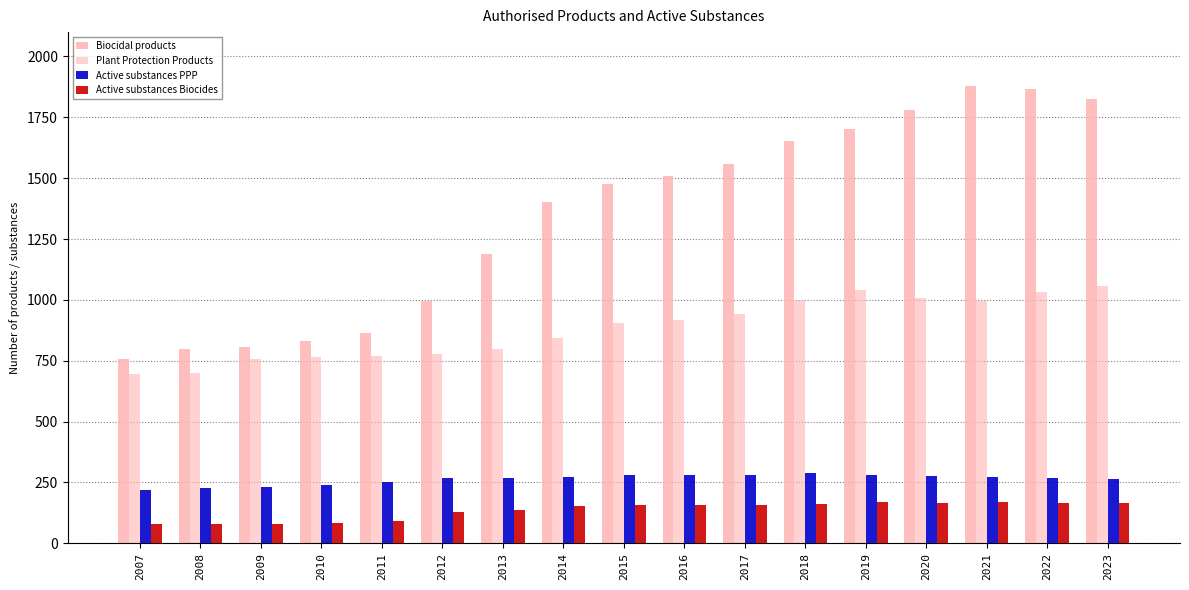

Is the value of Active substances PPP at 2007 greater than the value of Plant Protection Products at 2015?

No